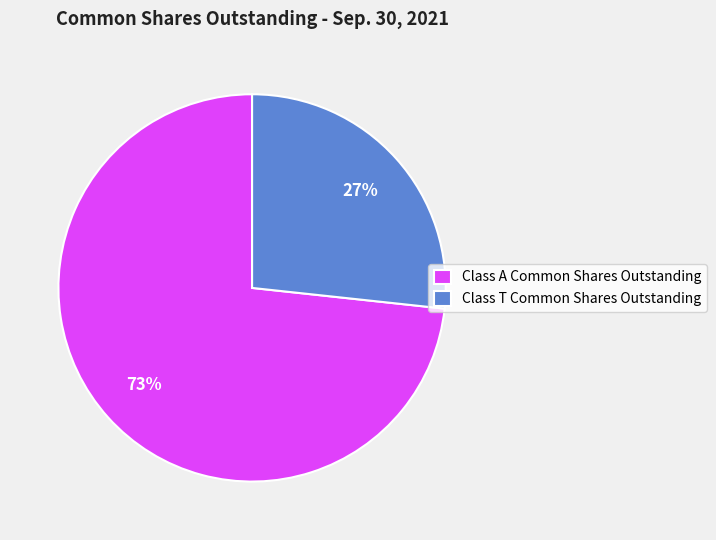

To the nearest percent, what is the average slice percentage?

50%